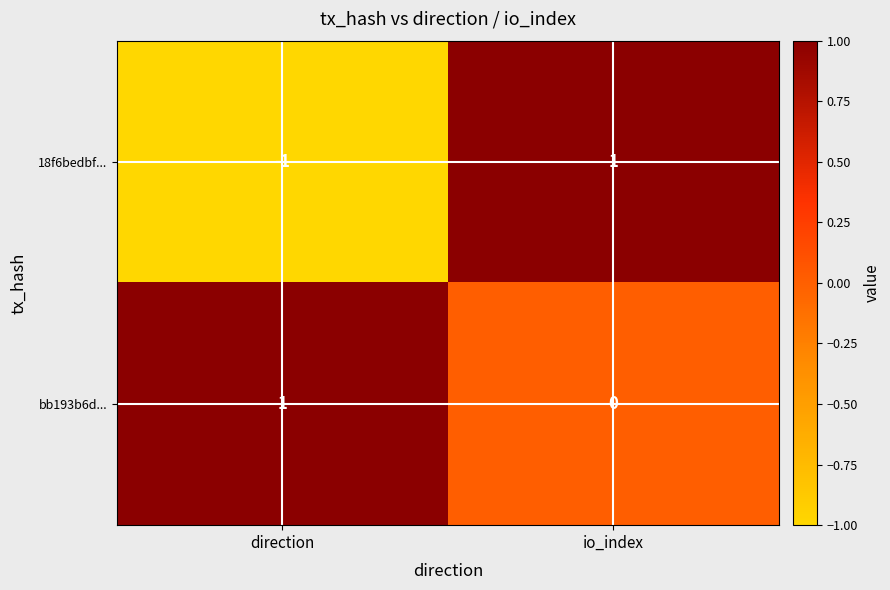

Reading left to right, what are all the values shown in this chart?

18f6bedbf...: direction=-1	io_index=1
bb193b6d...: direction=1	io_index=0